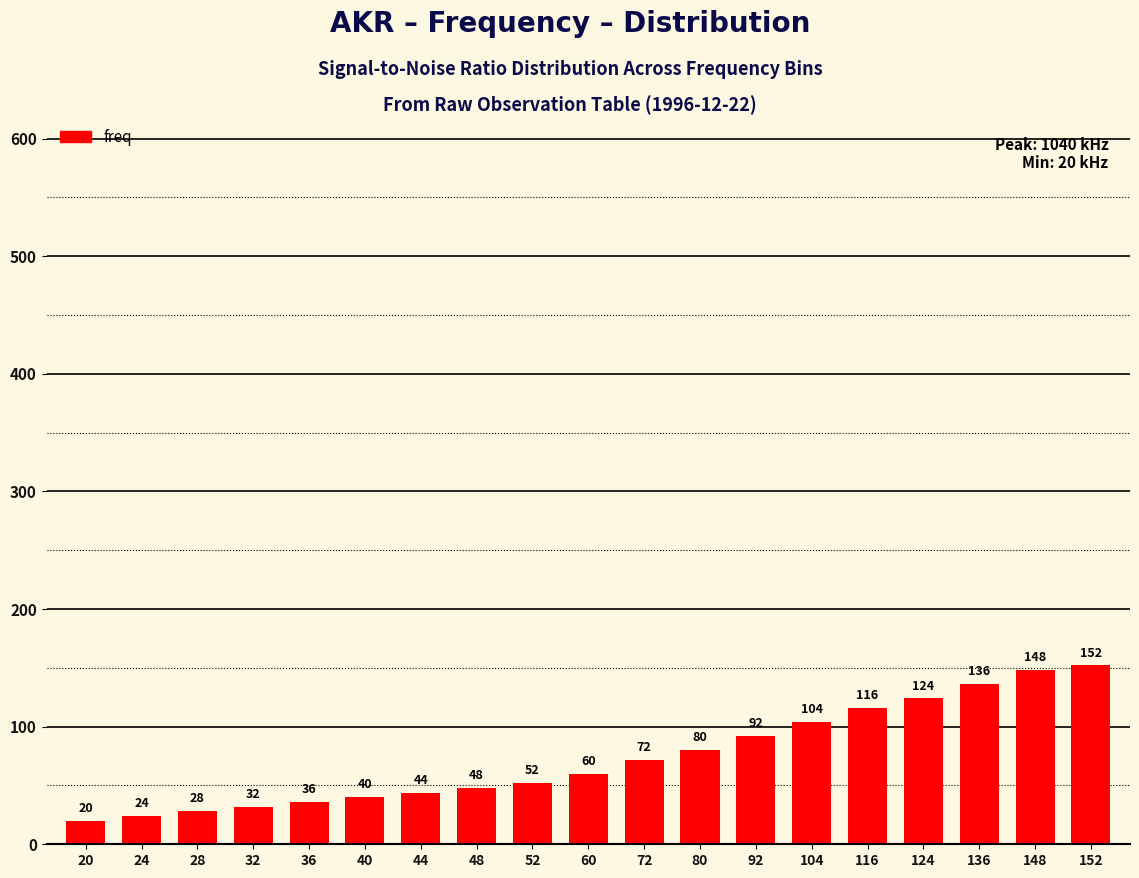

How many data points are less than 60?

9